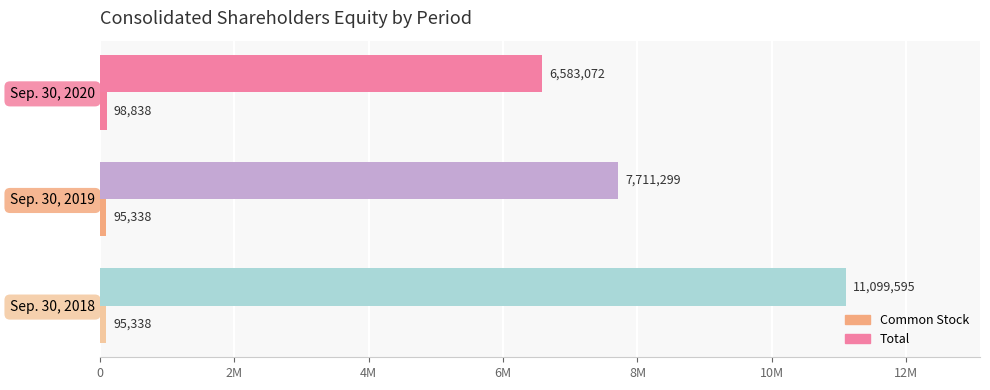

What position from the left is 4M?

3